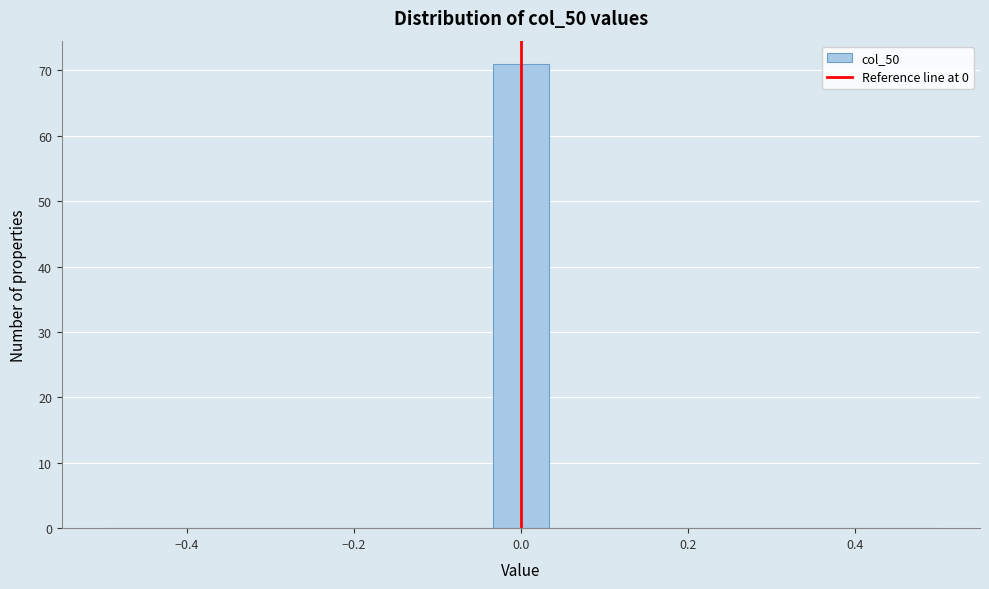

Read against the x-axis, roughly where is the centre of the tallest bar?

0.00